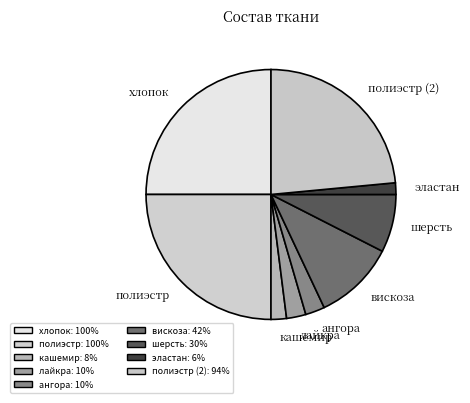

How many slices are in this pie chart?

9